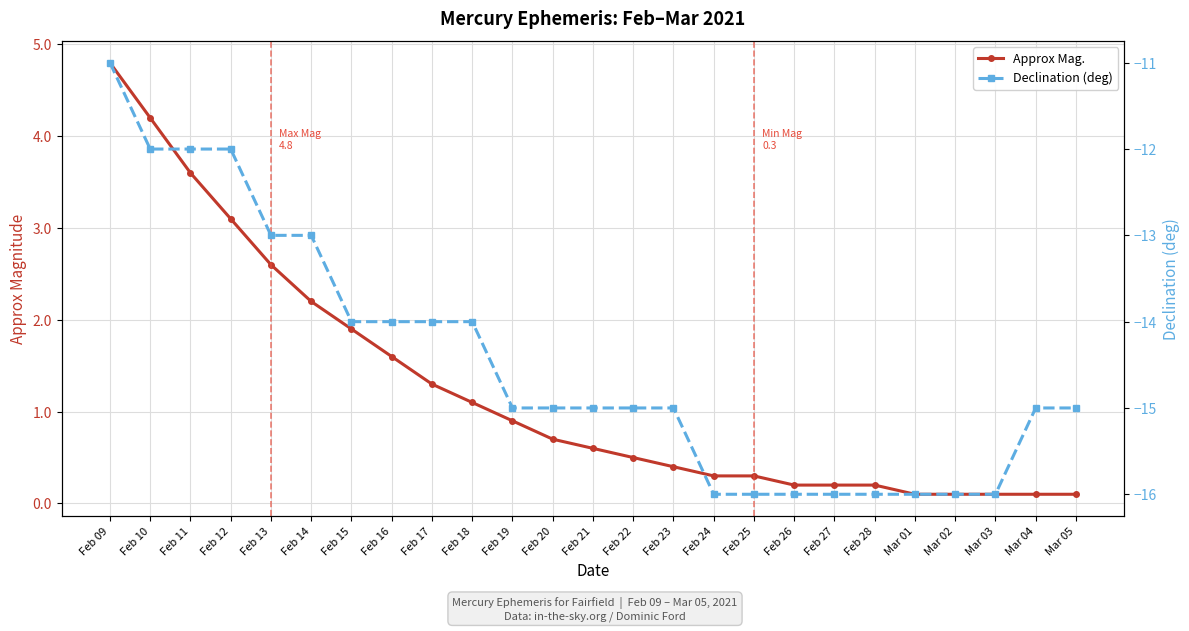

What position from the right is Feb 27?

7